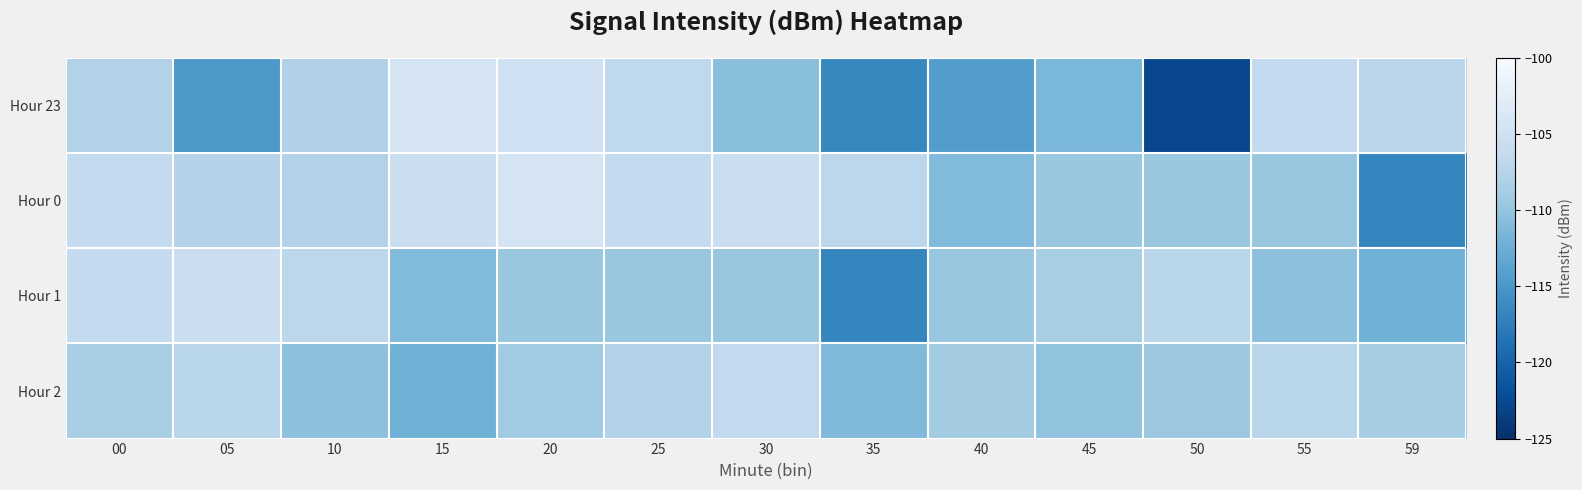

List the series in order of their overall mean, lowest first.

Hour 23, Hour 1, Hour 2, Hour 0